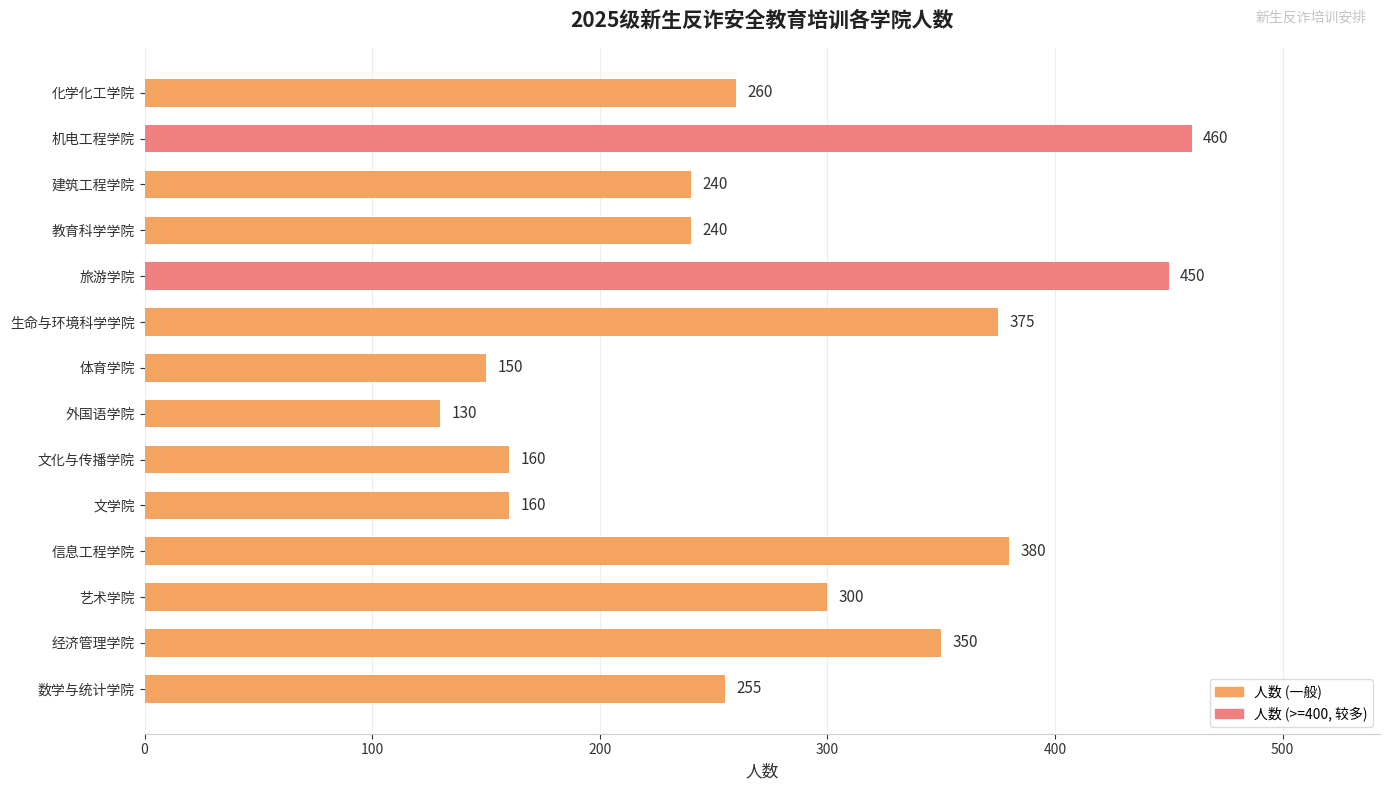

Which has a higher value, 旅游学院 or 生命与环境科学学院?

旅游学院